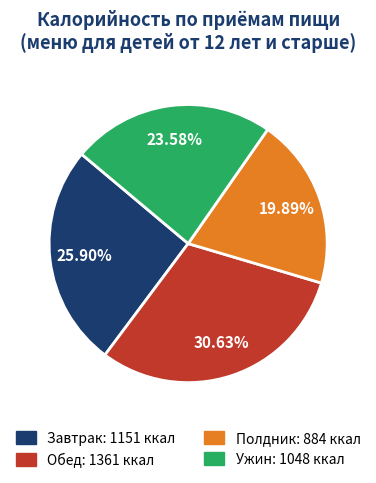

Which has a higher value, Обед or Полдник?

Обед